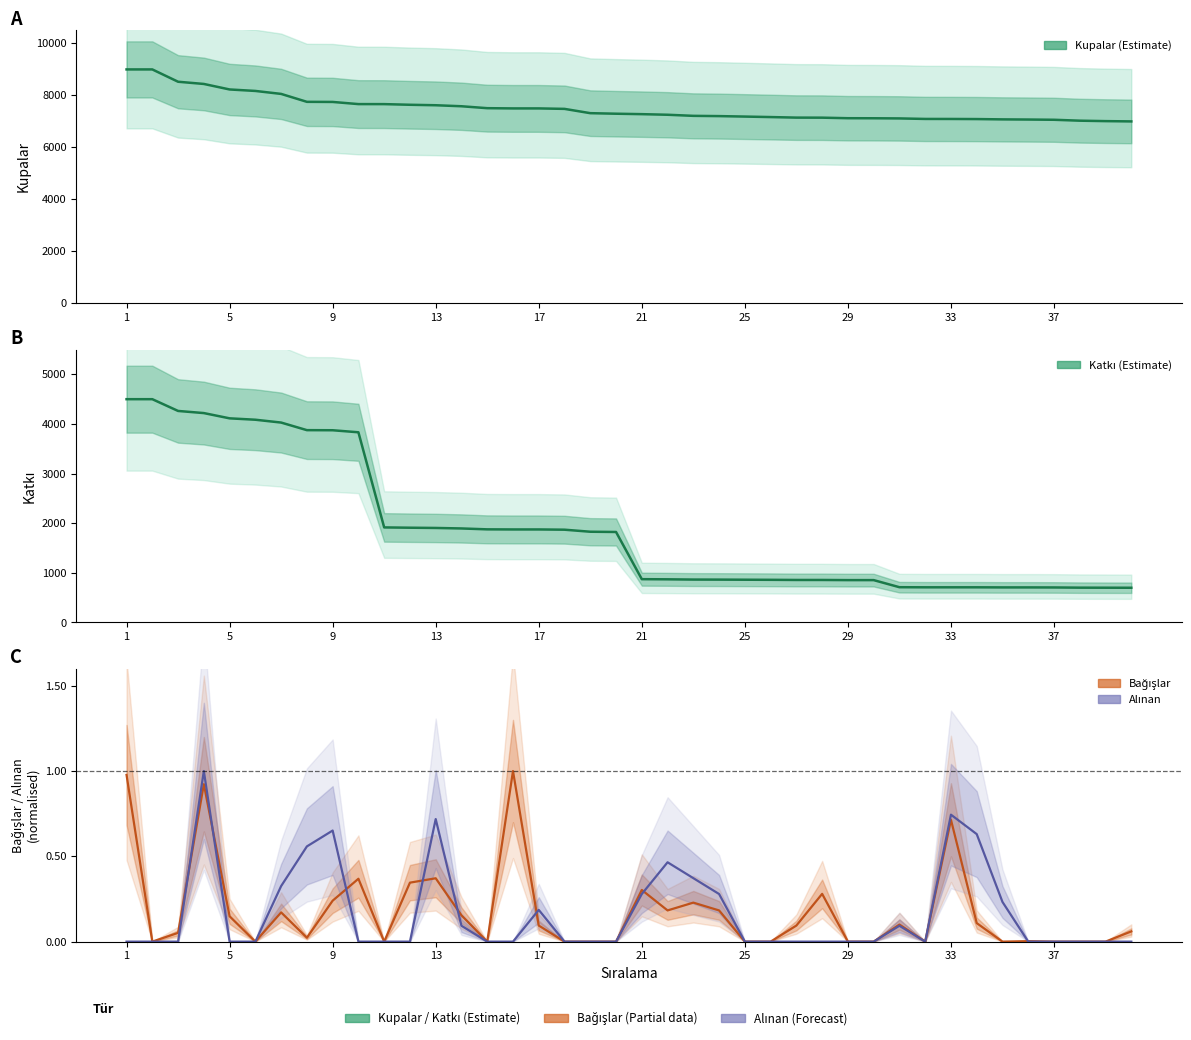

True or false: Kupalar and Bağışlar intersect in this chart.

False